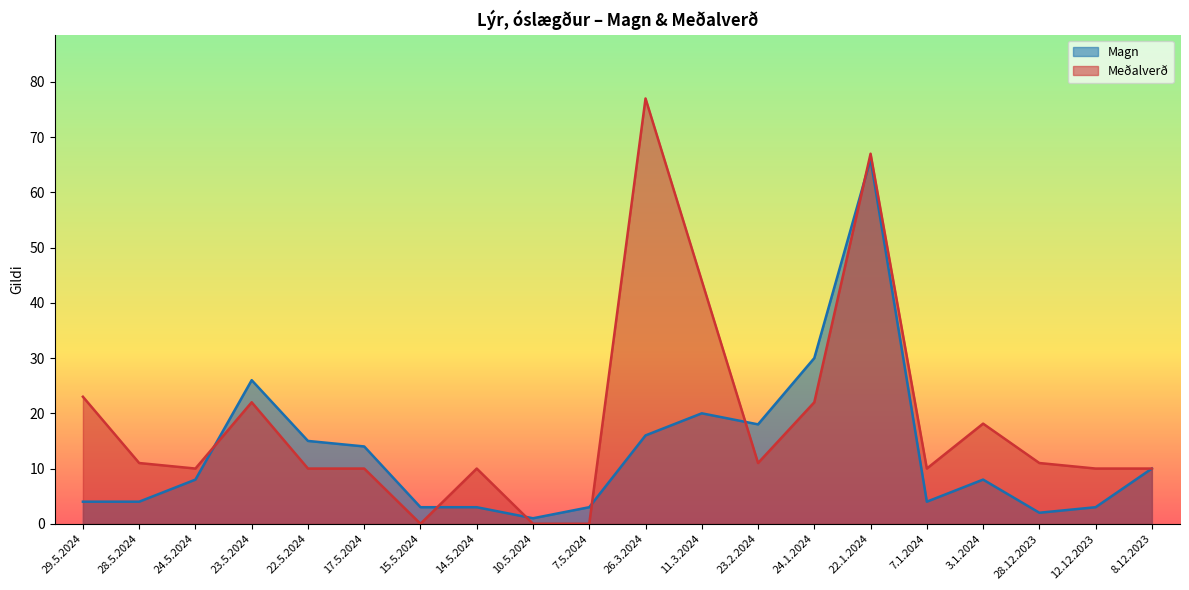

How many lines are shown in the chart?

2